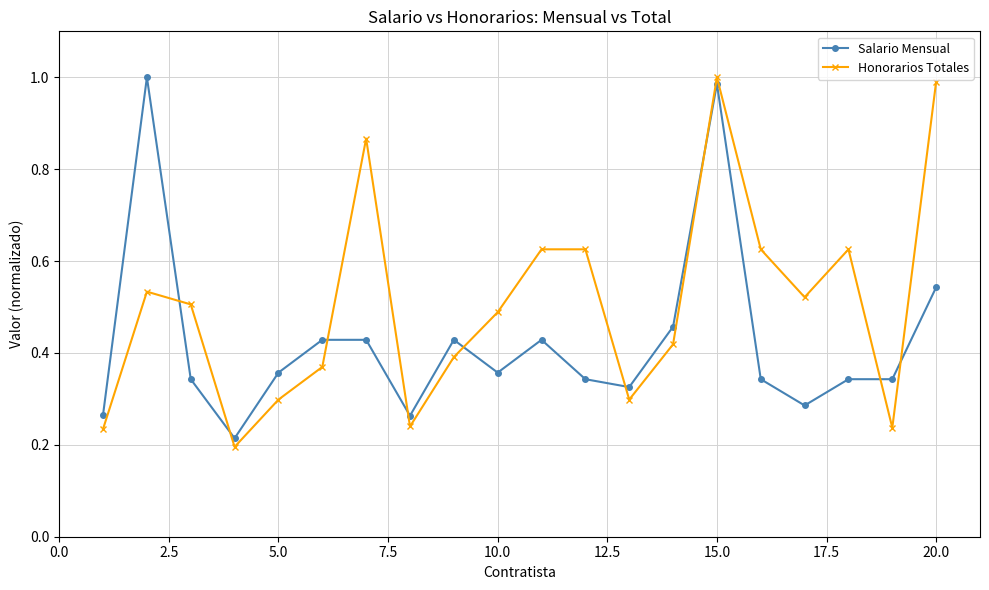

Which series has the largest total across all categories?

Honorarios Totales